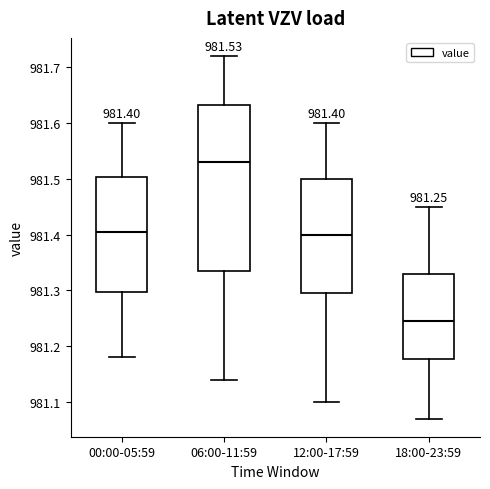

Comparing the boxes themselves (not the whiskers), which one is the tallest?

06:00-11:59